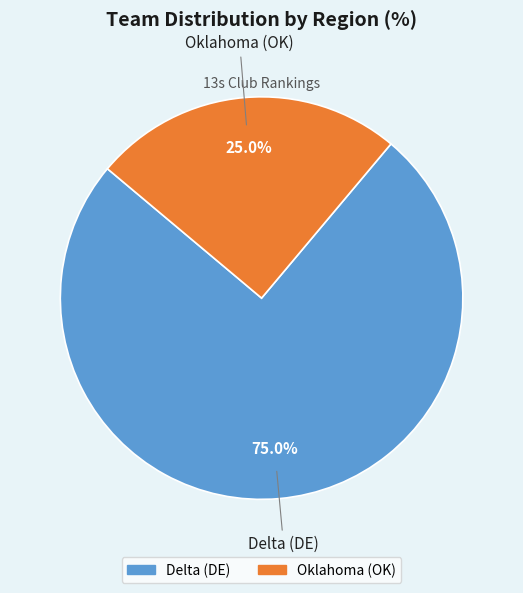

What is the ratio of the value at Delta (DE) to the value at Oklahoma (OK)?

3.0